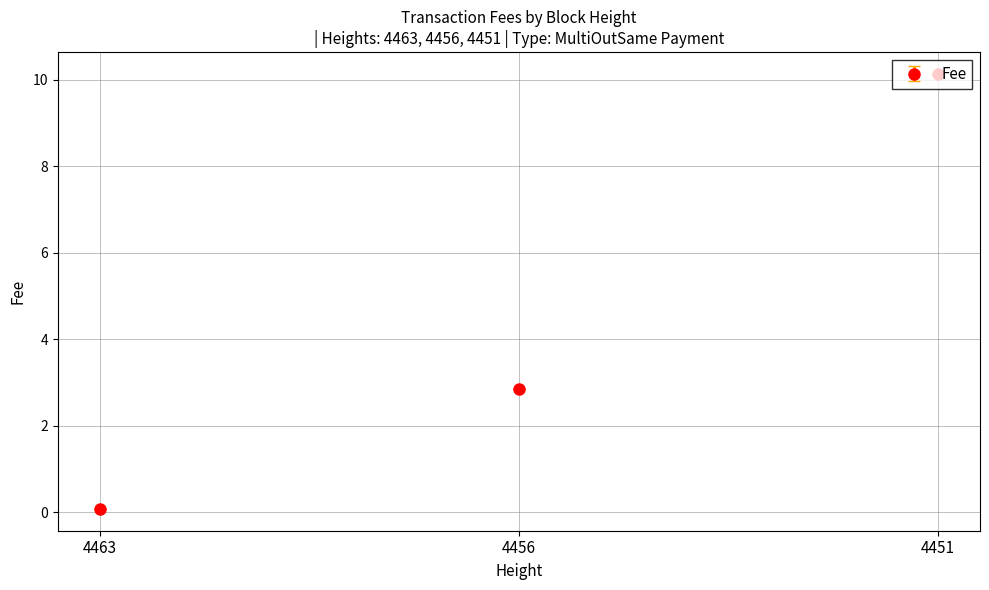

Is it true that the value at 4456 is 1.8?

False